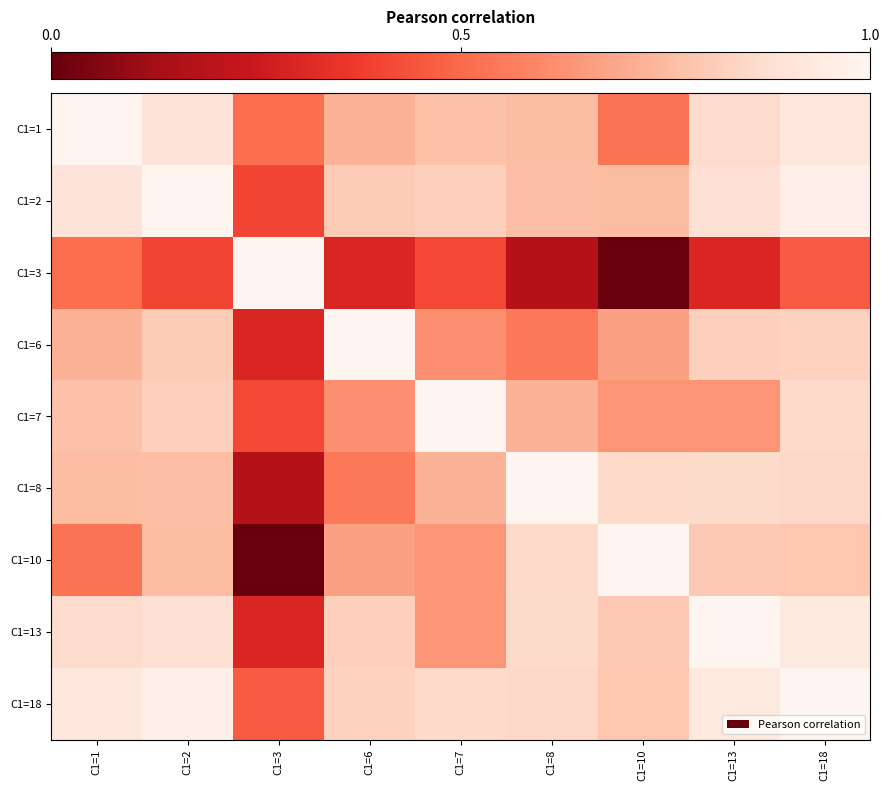

Count the number of categories in the chart.

9